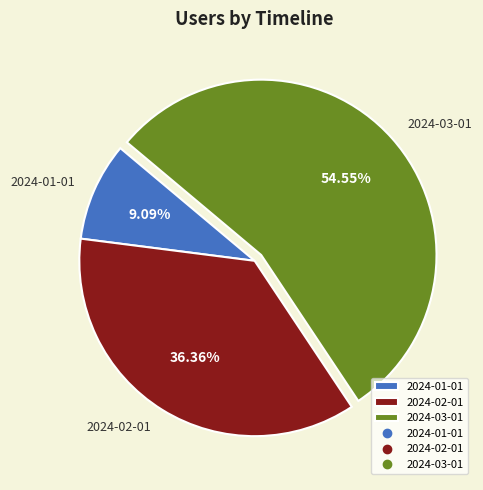

Which slice is the largest?

2024-03-01